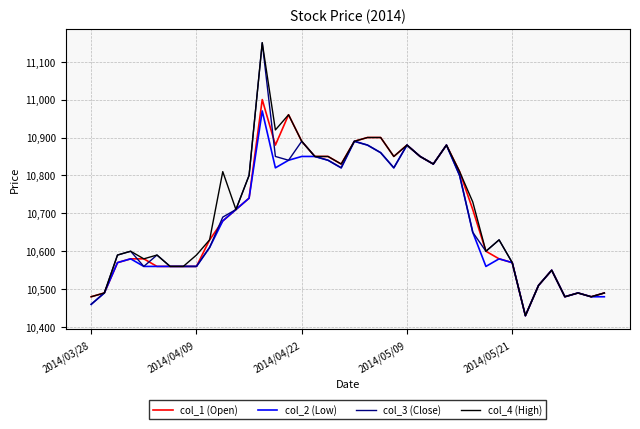

What is the difference between the maximum and second lowest values in the col_3 (Close) series?

690